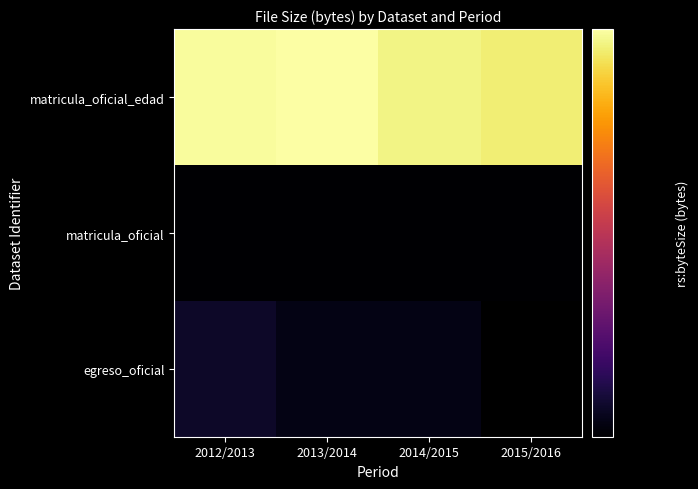

Rank the categories by egreso_oficial value from highest to lowest.

2012/2013, 2013/2014, 2014/2015, 2015/2016